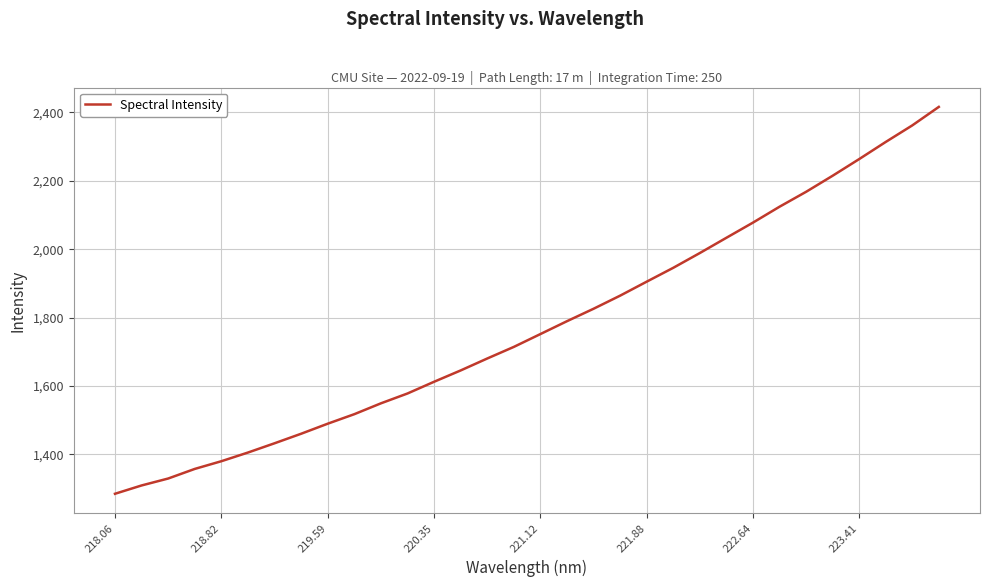

What is the greatest value displayed?

2415.9